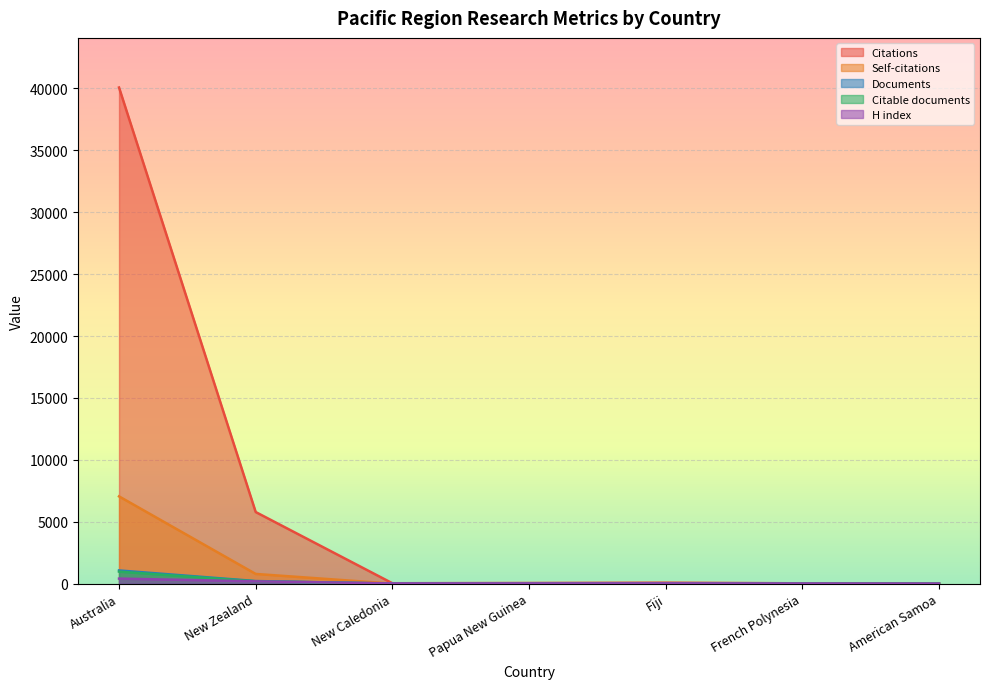

At which category does the chart reach its minimum across all series?

Fiji